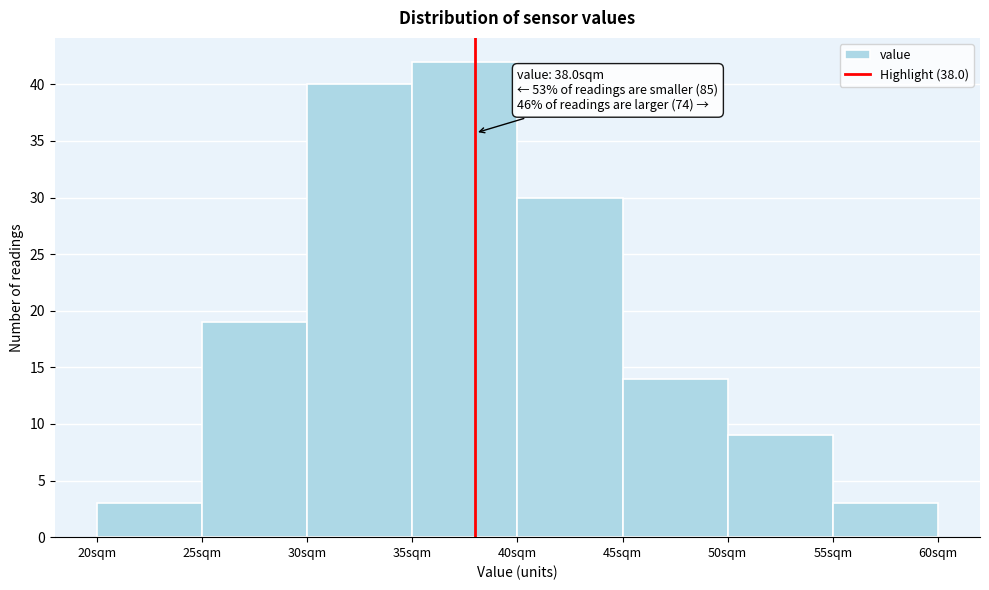

Over which range of the x-axis is the bar tallest?

35 to 40